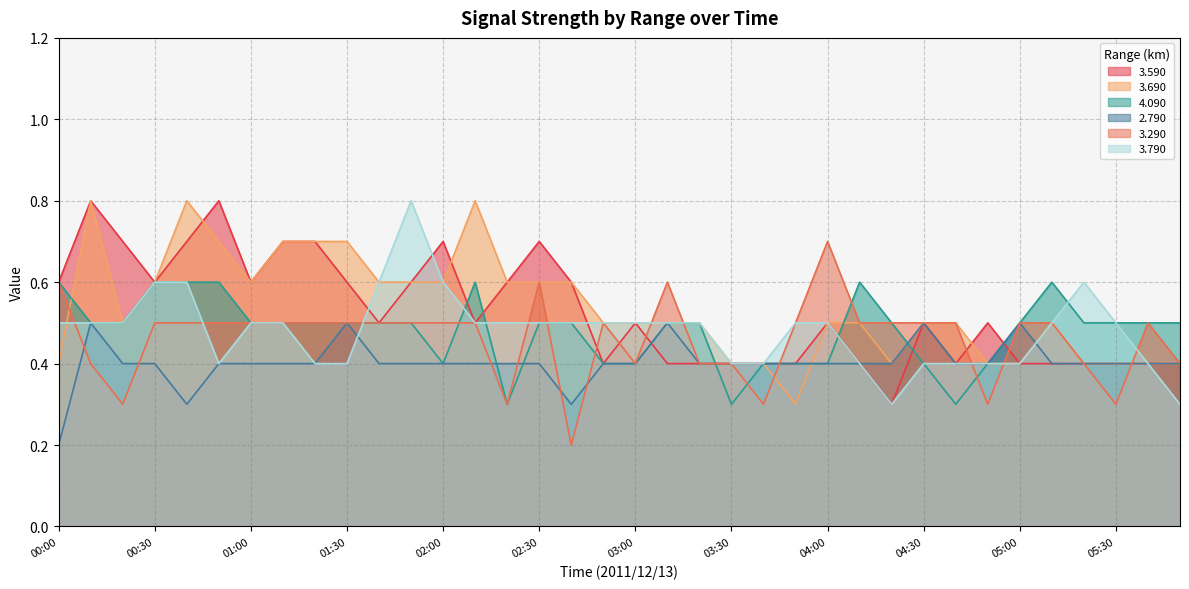

What is the value of the 3.790 point at the 9th from the left?

0.4